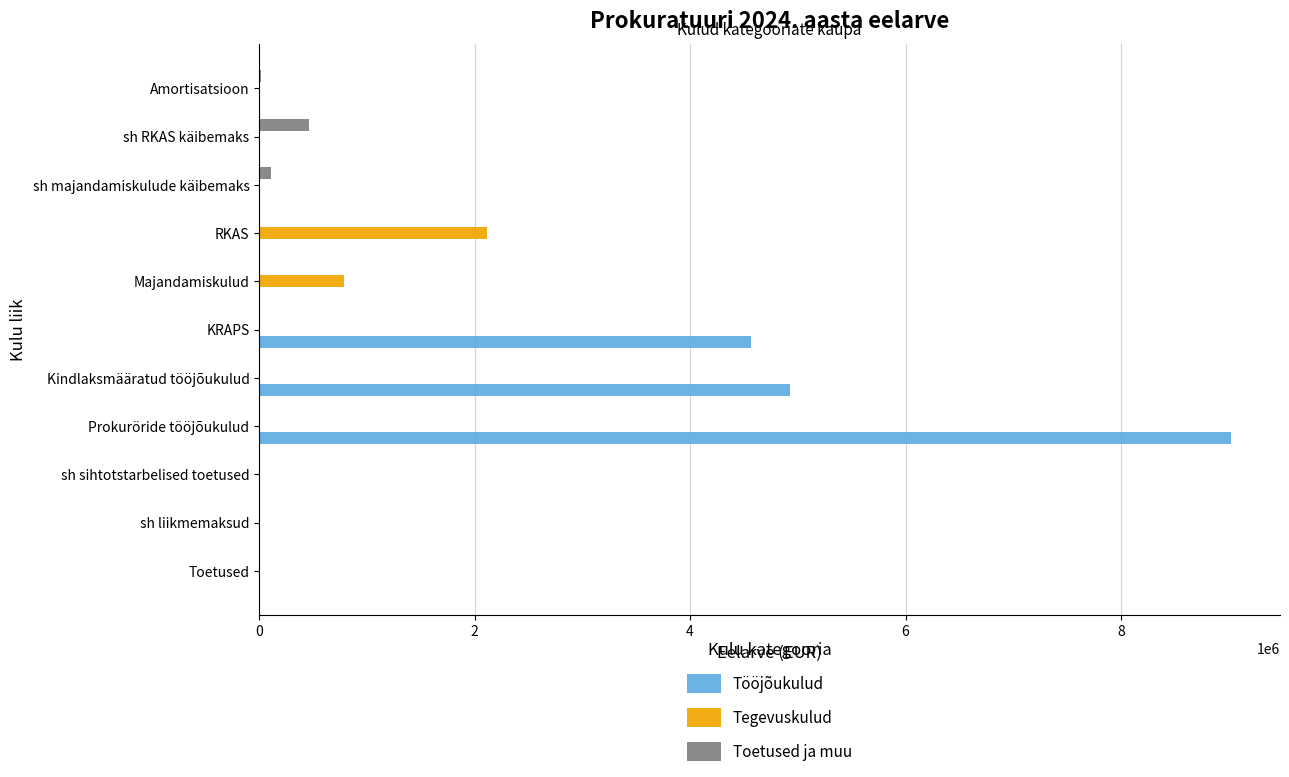

The Toetused ja muu series shows 0.0 at RKAS. True or false?

True